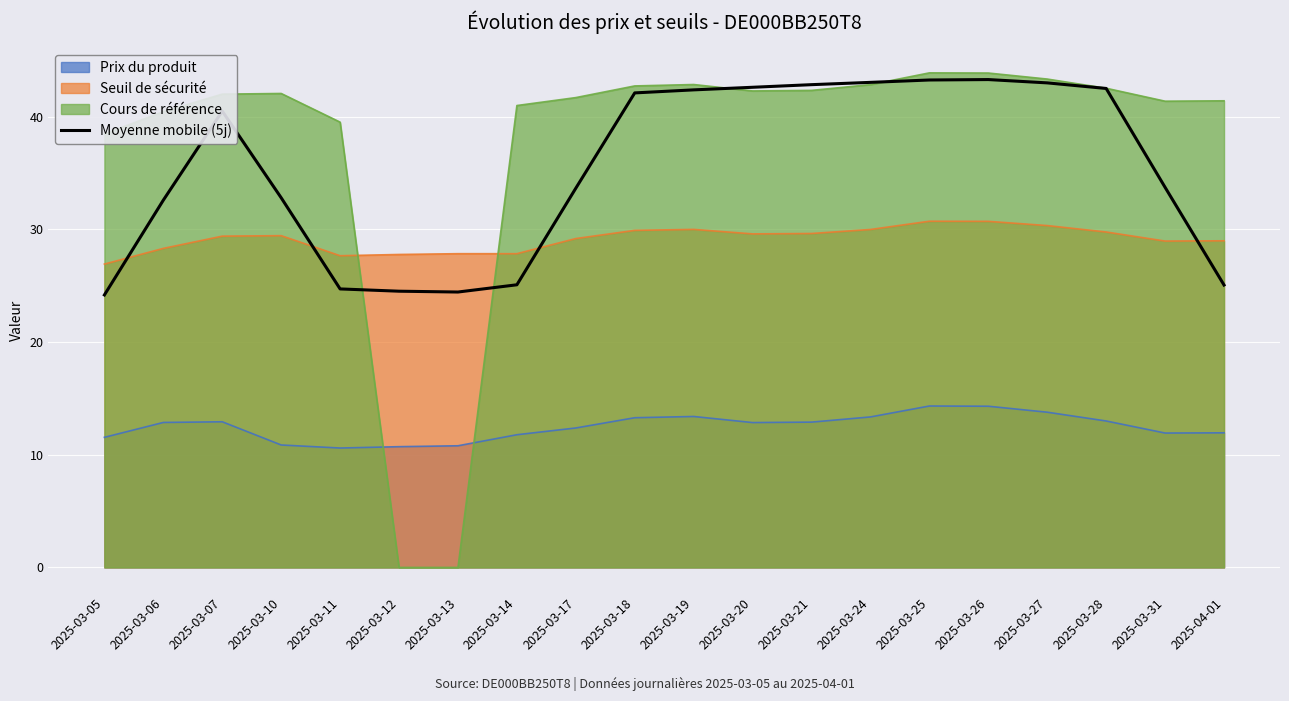

Between 2025-03-26 and 2025-03-28, which is larger?

2025-03-26